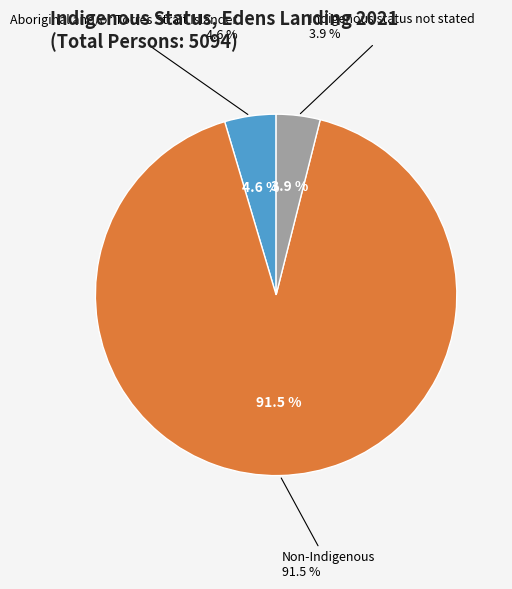

To the nearest percent, what percentage of the pie is Aboriginal and/or Torres Strait Islander?

5%